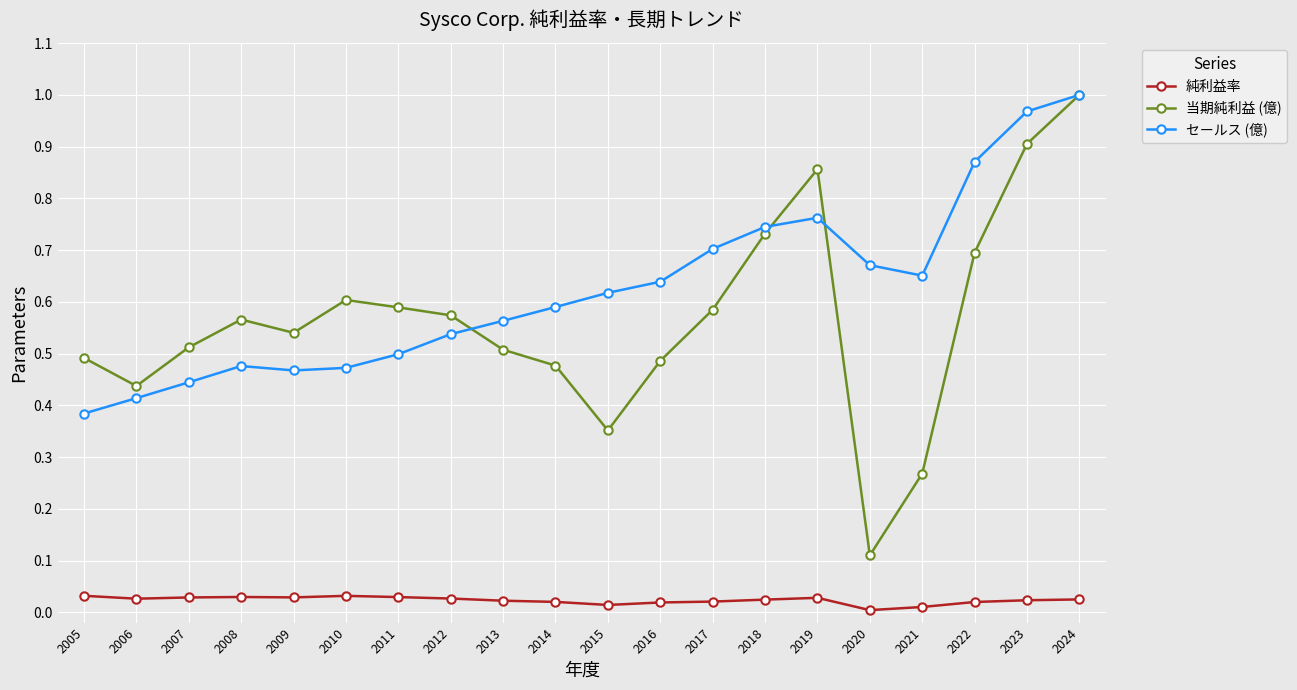

True or false: 当期純利益 (億) has a value of 0.6 at 2017.

True